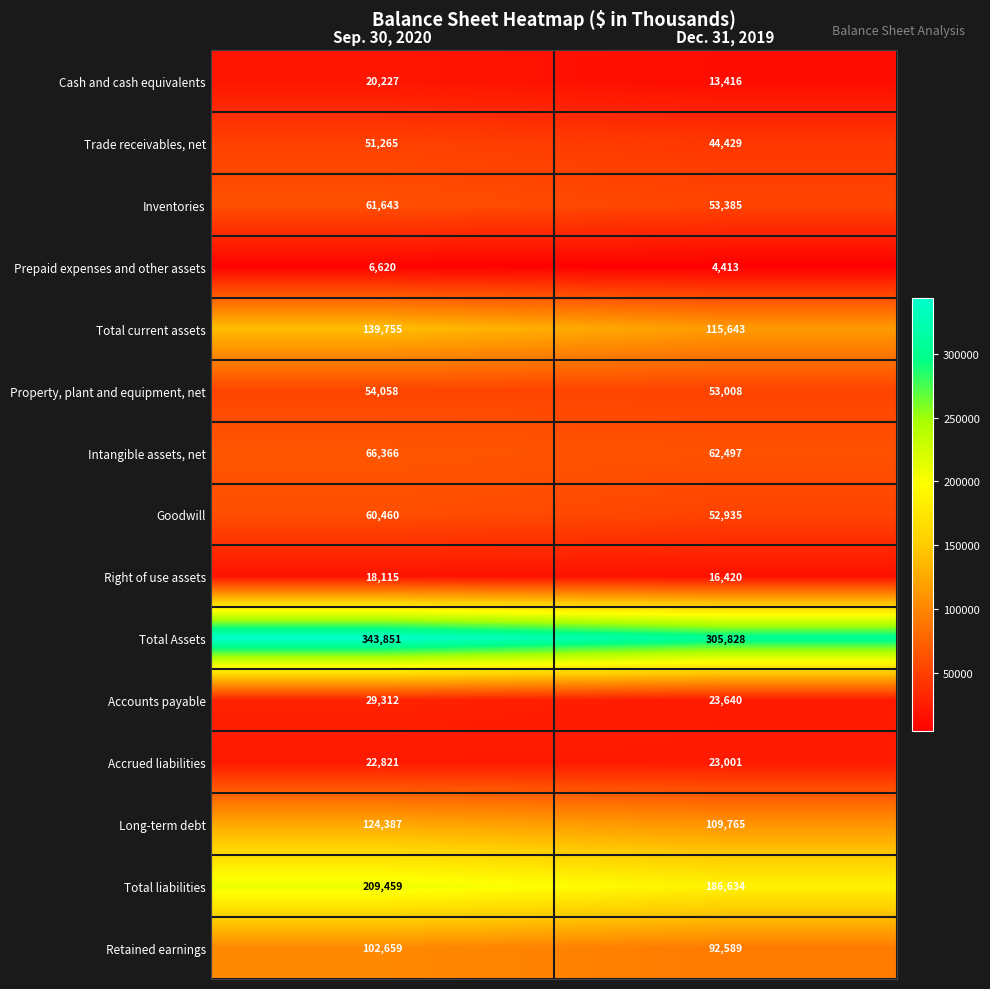

What is the sum of the Right of use assets values at Sep. 30, 2020 and Dec. 31, 2019?

34535